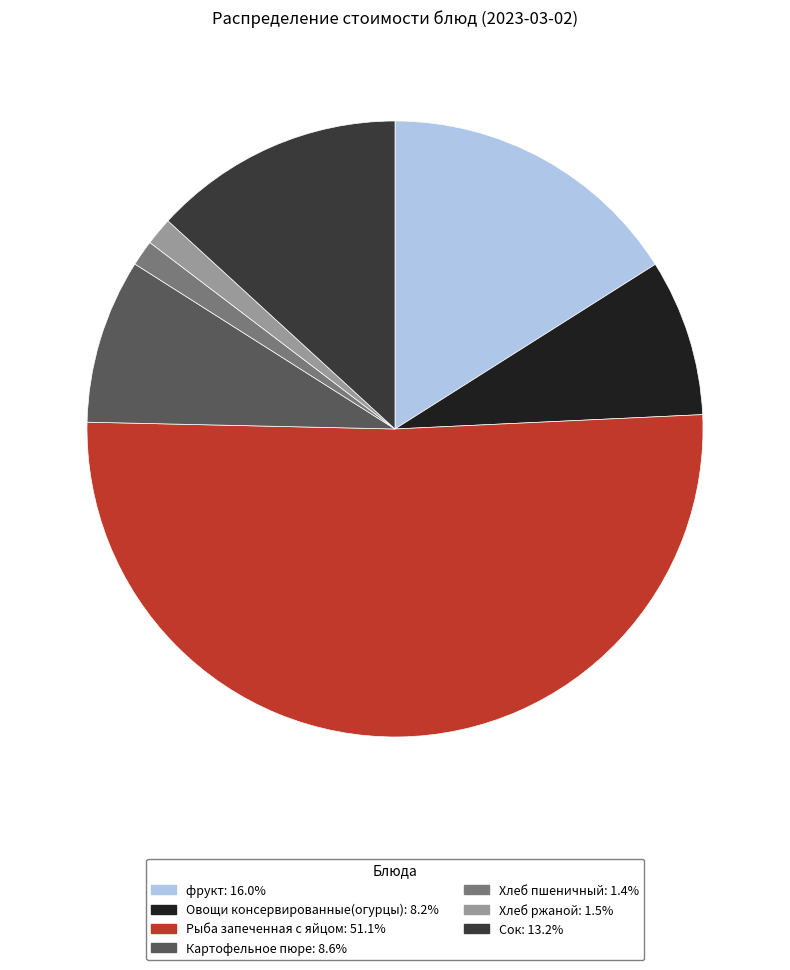

How many segments does this pie chart have?

7